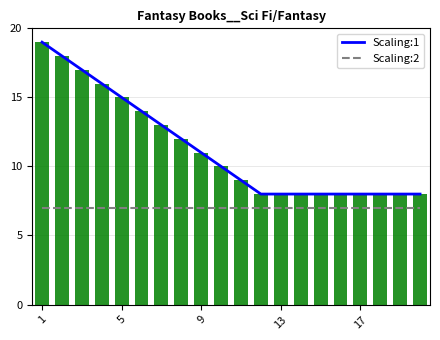

At which category is the sum across all series the highest?

1